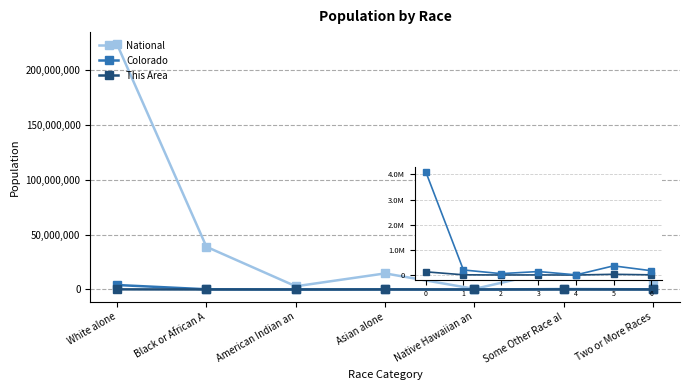

List the series in order of their peak value, lowest first.

This Area, Colorado, National